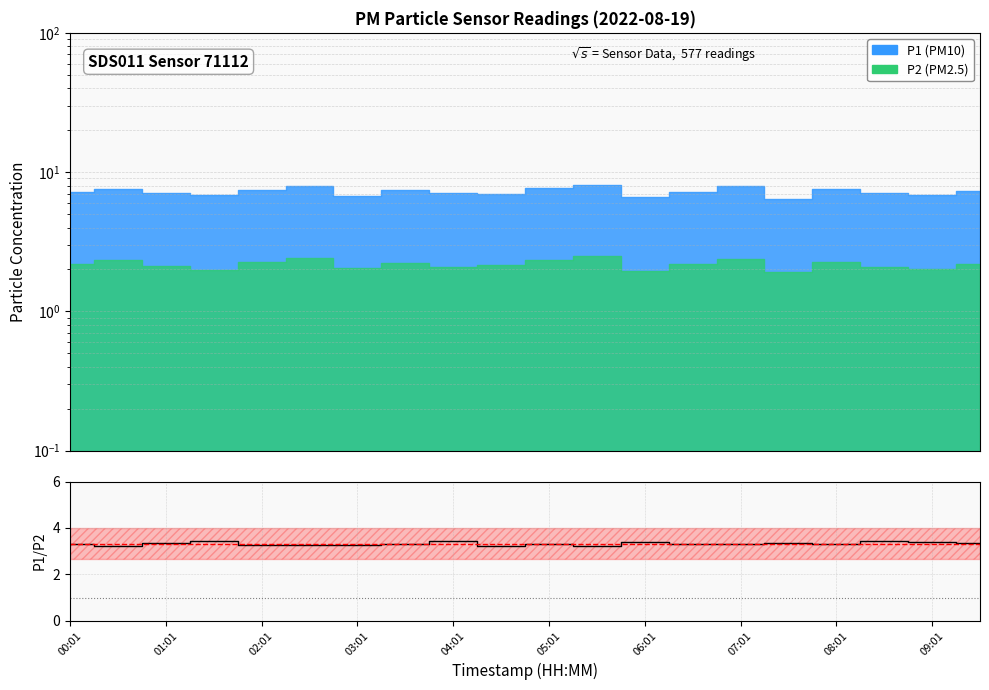

How many lines are shown in the chart?

1